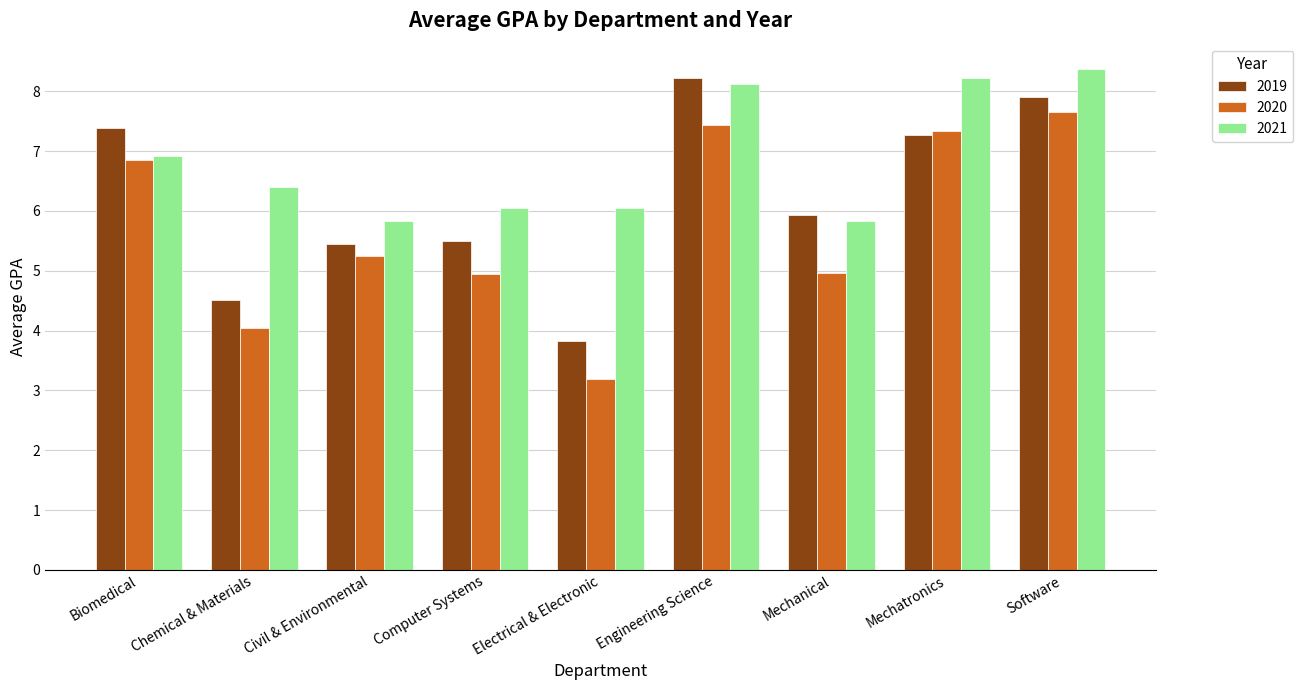

How many groups of bars are there?

9